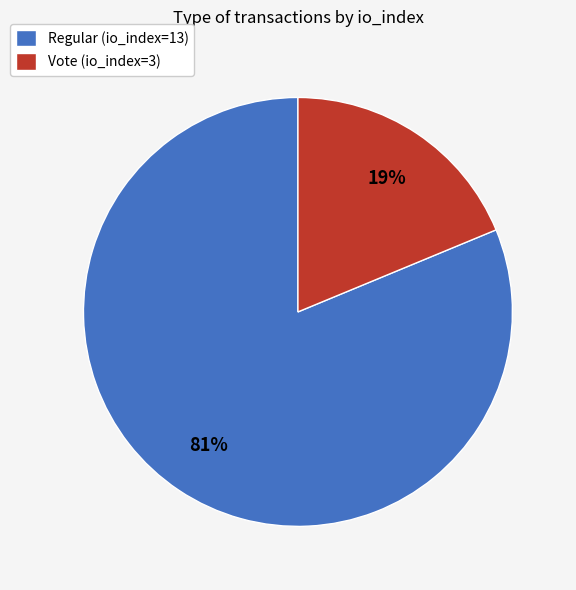

Combined, do Regular (io_index=13) and Vote (io_index=3) account for over 50%?

Yes